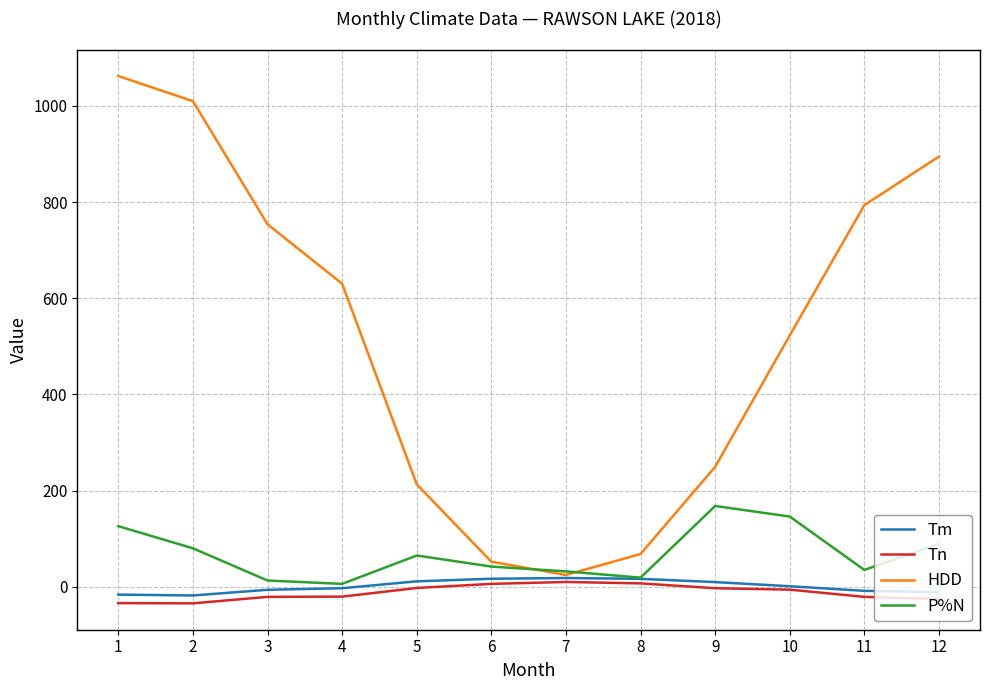

At which category does the chart reach its peak across all series?

1